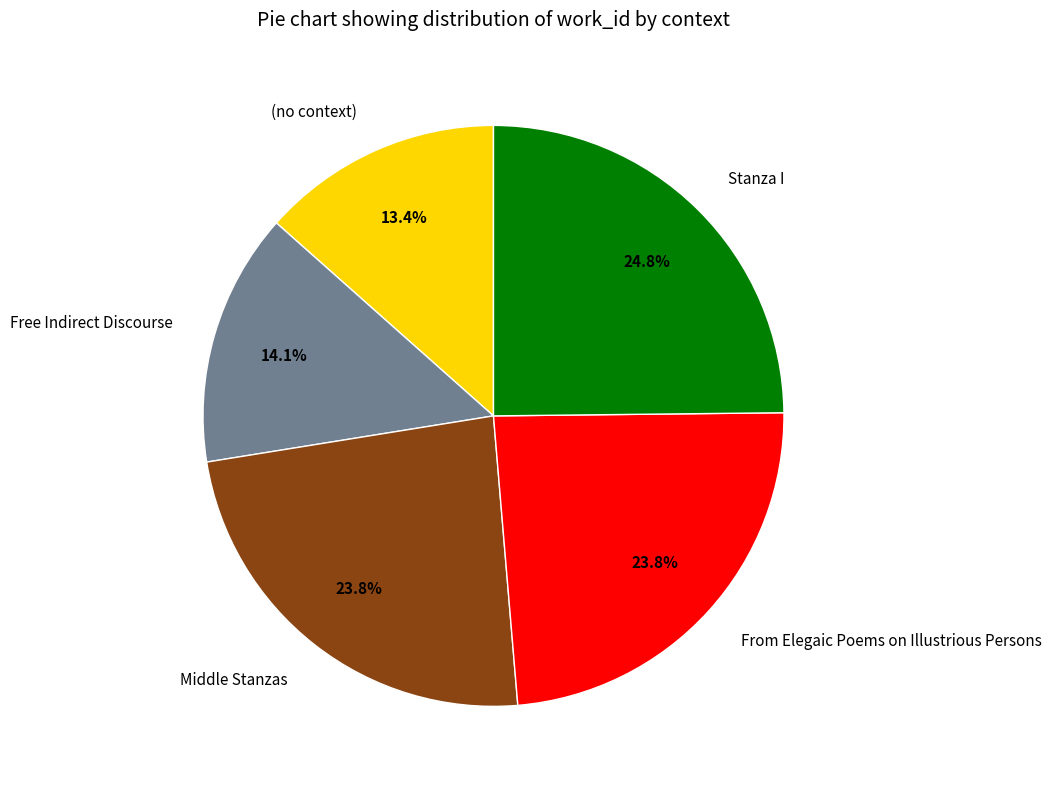

Count the number of slices in the pie.

5